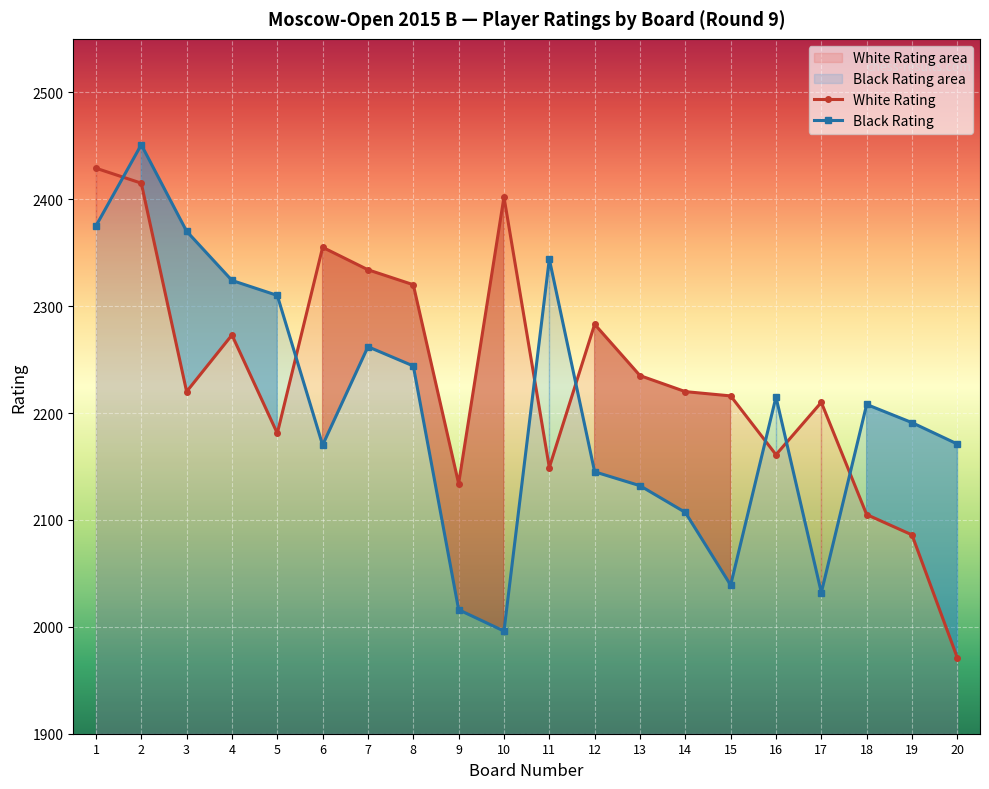

How many series are shown in this chart?

2